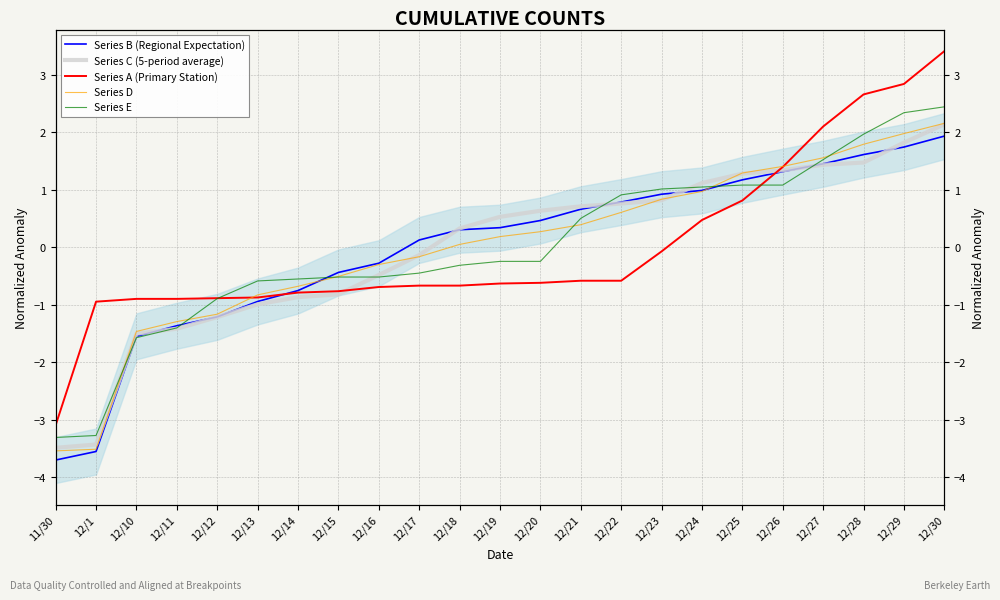

At which label does Series C (5-period average) reach its minimum?

11/30